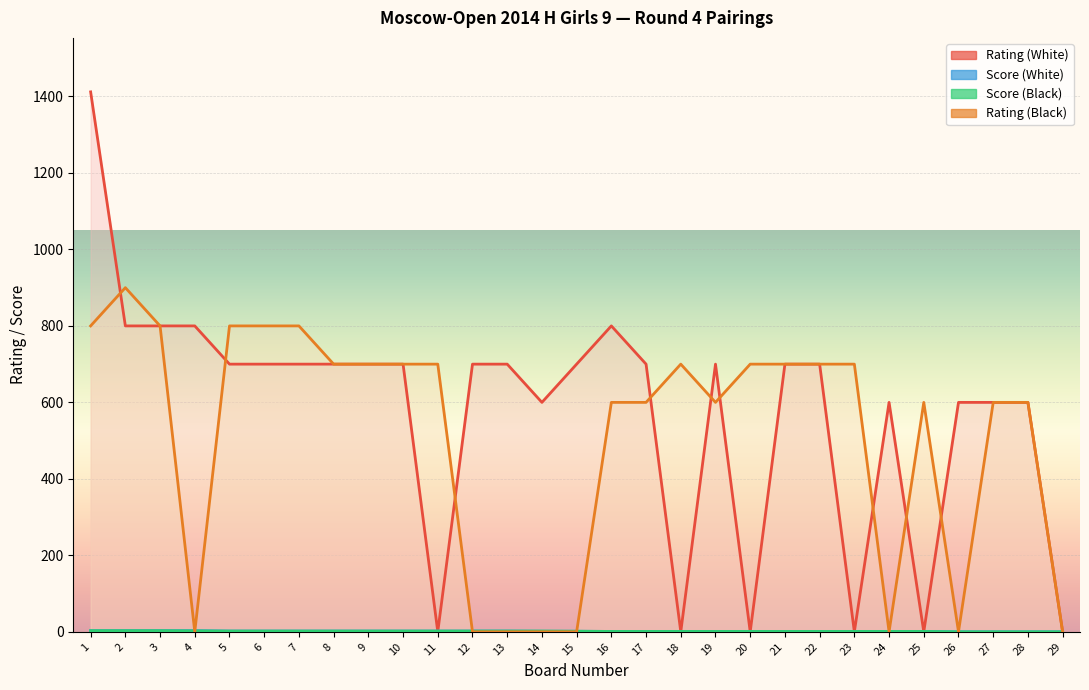

What is the difference between the maximum and minimum values in the Rating (White) series?

1412.0